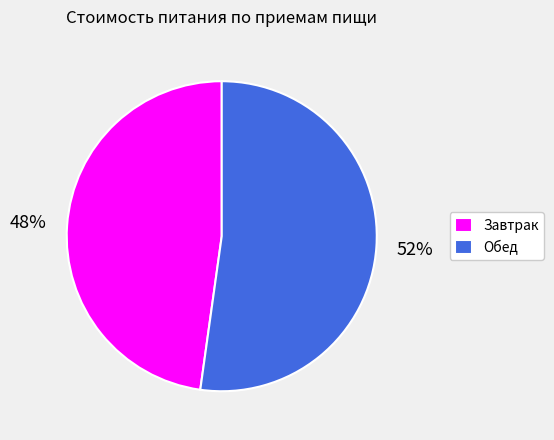

Does Завтрак represent more than half of the total?

No